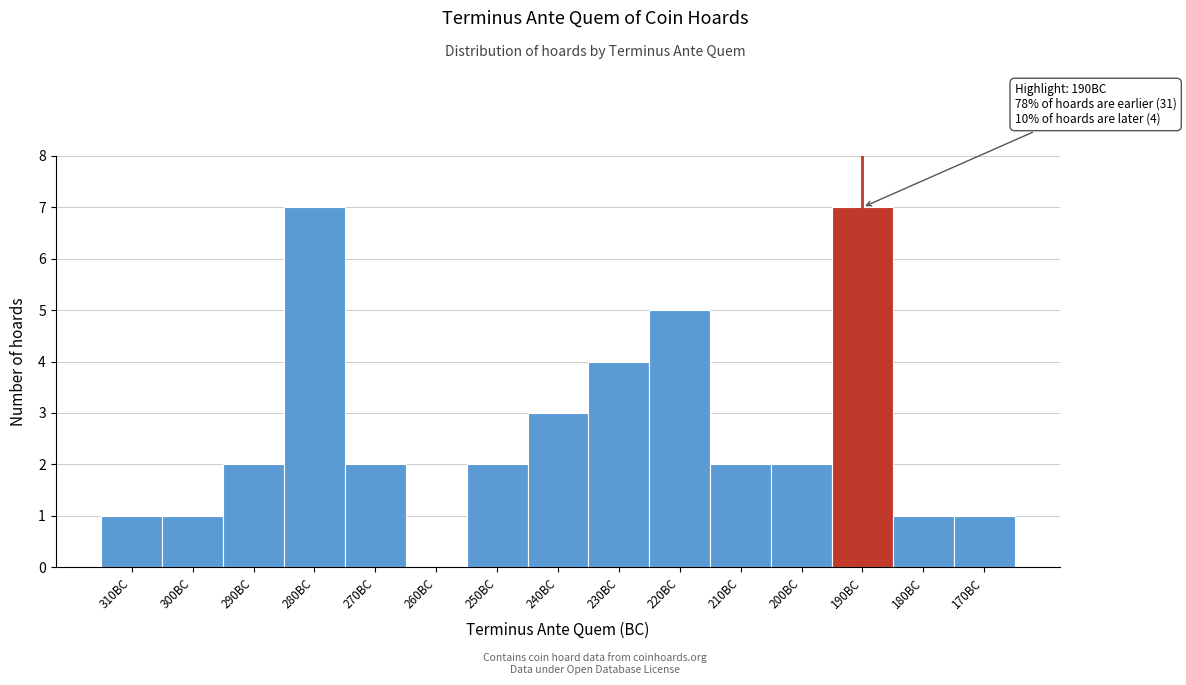

Reading left to right, what are all the values shown in this chart?

310BC=1	300BC=1	290BC=2	280BC=7	270BC=2	260BC=0	250BC=2	240BC=3	230BC=4	220BC=5	210BC=2	200BC=2	190BC=7	180BC=1	170BC=1